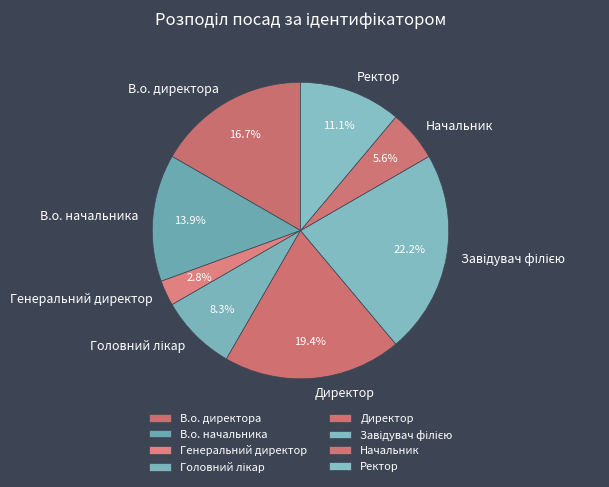

Is there a majority slice in this chart?

No